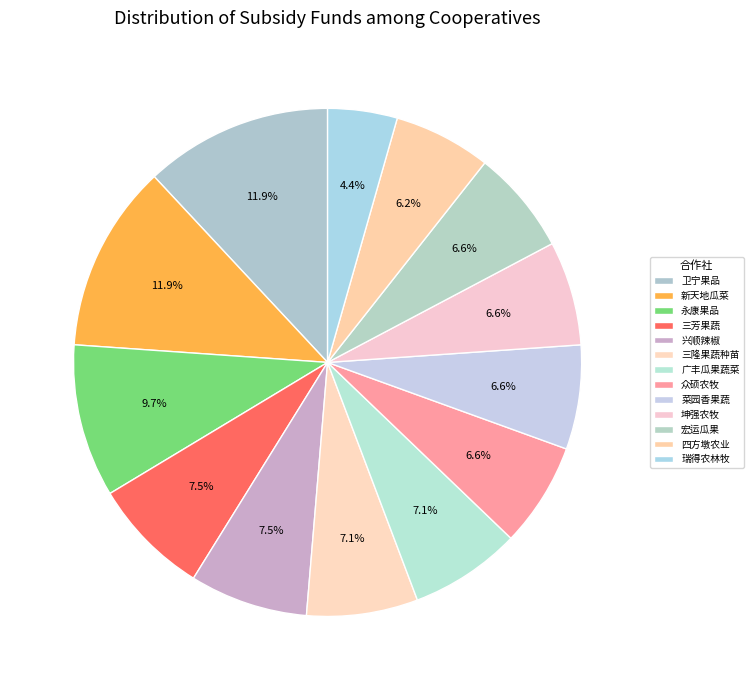

Does any single category account for the majority?

No